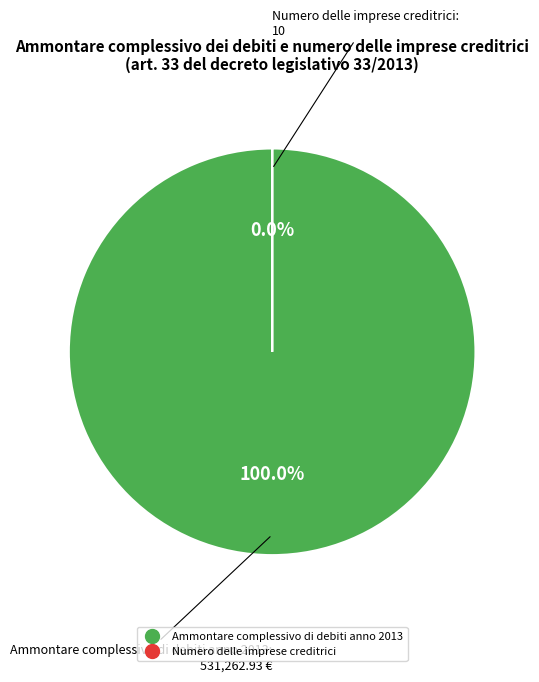

To the nearest percent, what is the average slice percentage?

50%